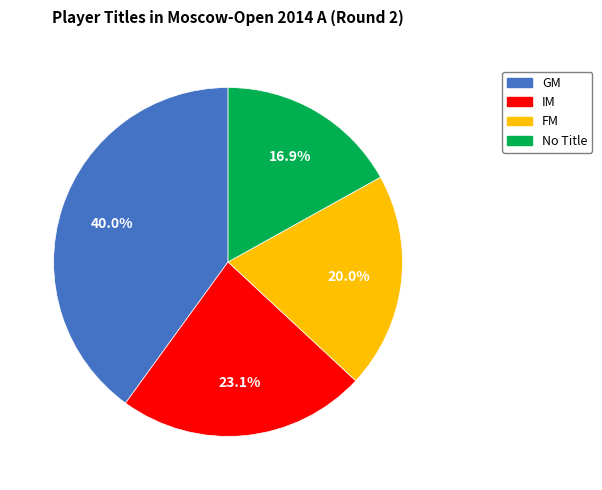

Does any single category account for the majority?

No